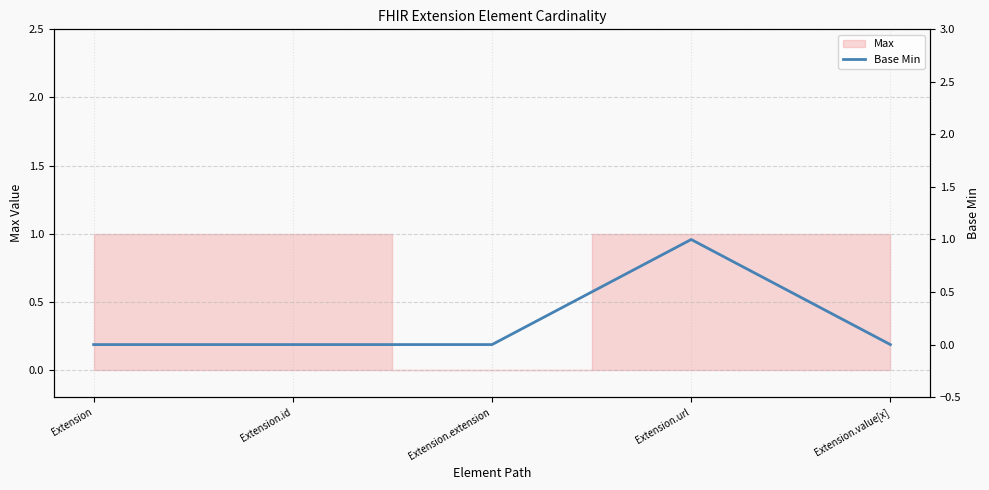

Which category has the highest value across all series?

Extension.url